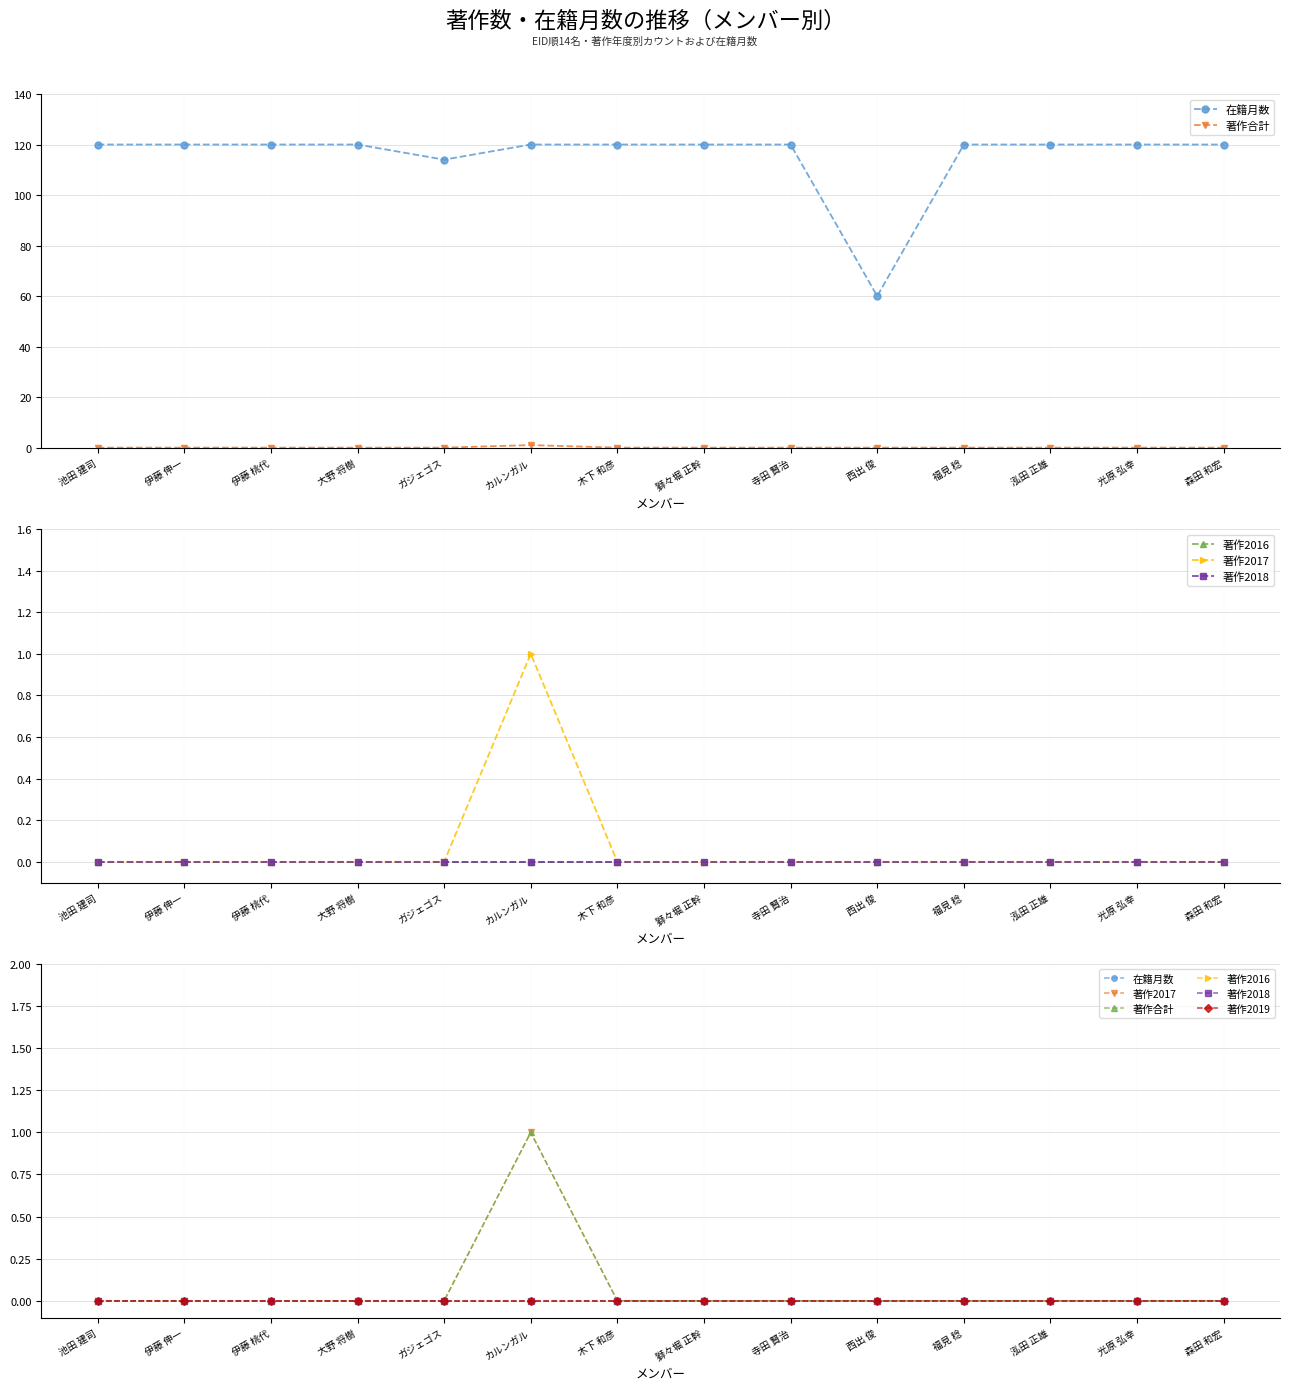

What are all the series names shown in the legend?

在籍月数, 著作合計, 著作2016, 著作2017, 著作2018, 著作2019